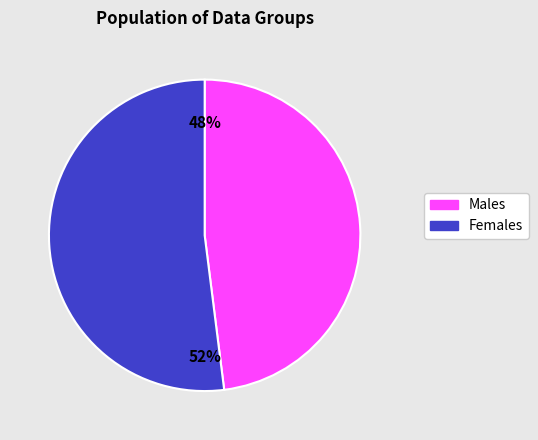

How many slices are in this pie chart?

2